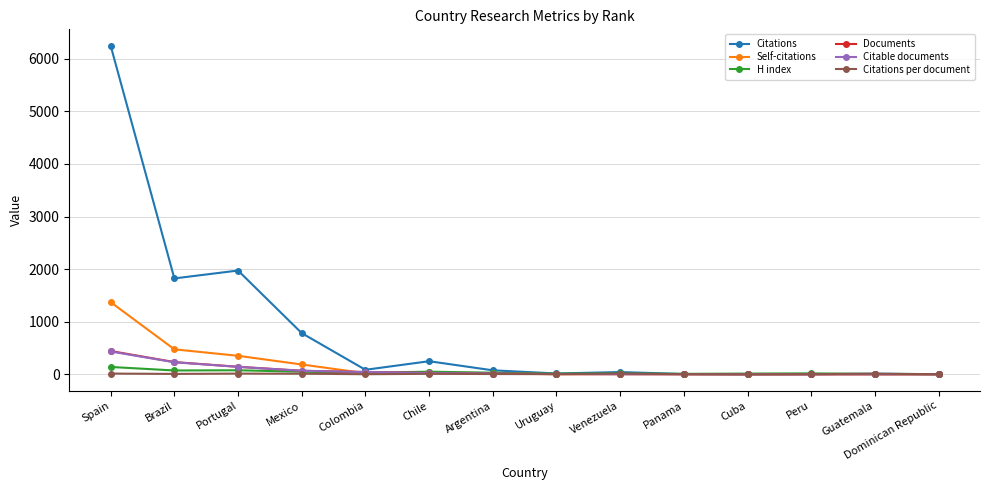

What is the sum of the Citations values at Peru and Panama?

9.0